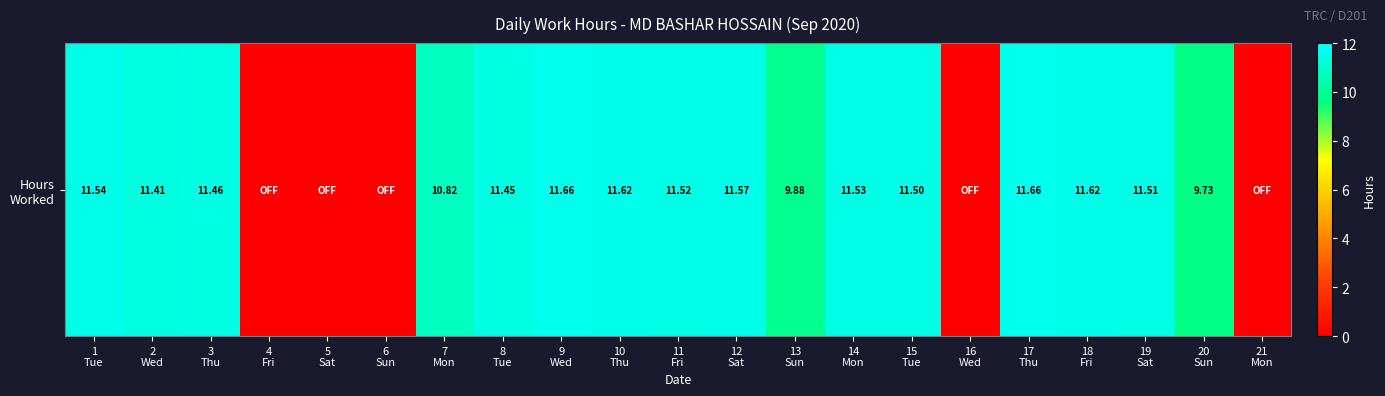

Reading left to right, list all the values displayed in this chart.

1
Tue=11.5	2
Wed=11.4	3
Thu=11.5	4
Fri=0.0	5
Sat=0.0	6
Sun=0.0	7
Mon=10.8	8
Tue=11.4	9
Wed=11.7	10
Thu=11.6	11
Fri=11.5	12
Sat=11.6	13
Sun=9.9	14
Mon=11.5	15
Tue=11.5	16
Wed=0.0	17
Thu=11.7	18
Fri=11.6	19
Sat=11.5	20
Sun=9.7	21
Mon=0.0